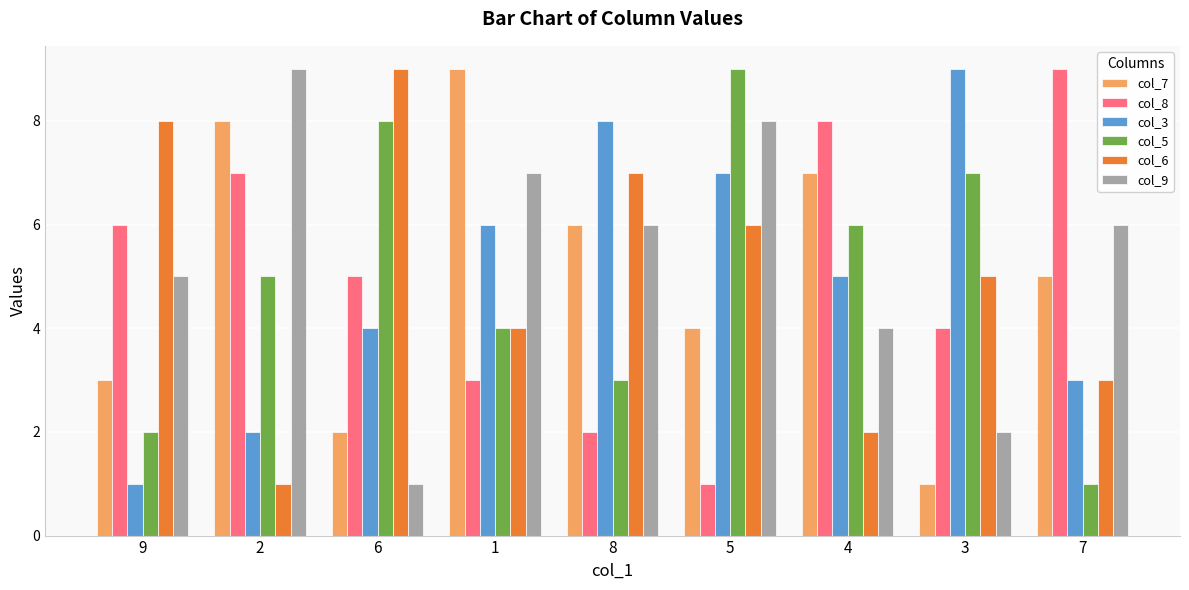

What is the difference between the second highest and second lowest values in the col_9 series?

6